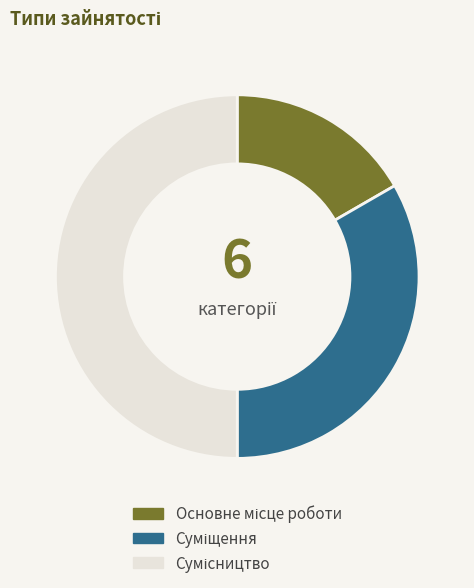

How many slices are in this pie chart?

3